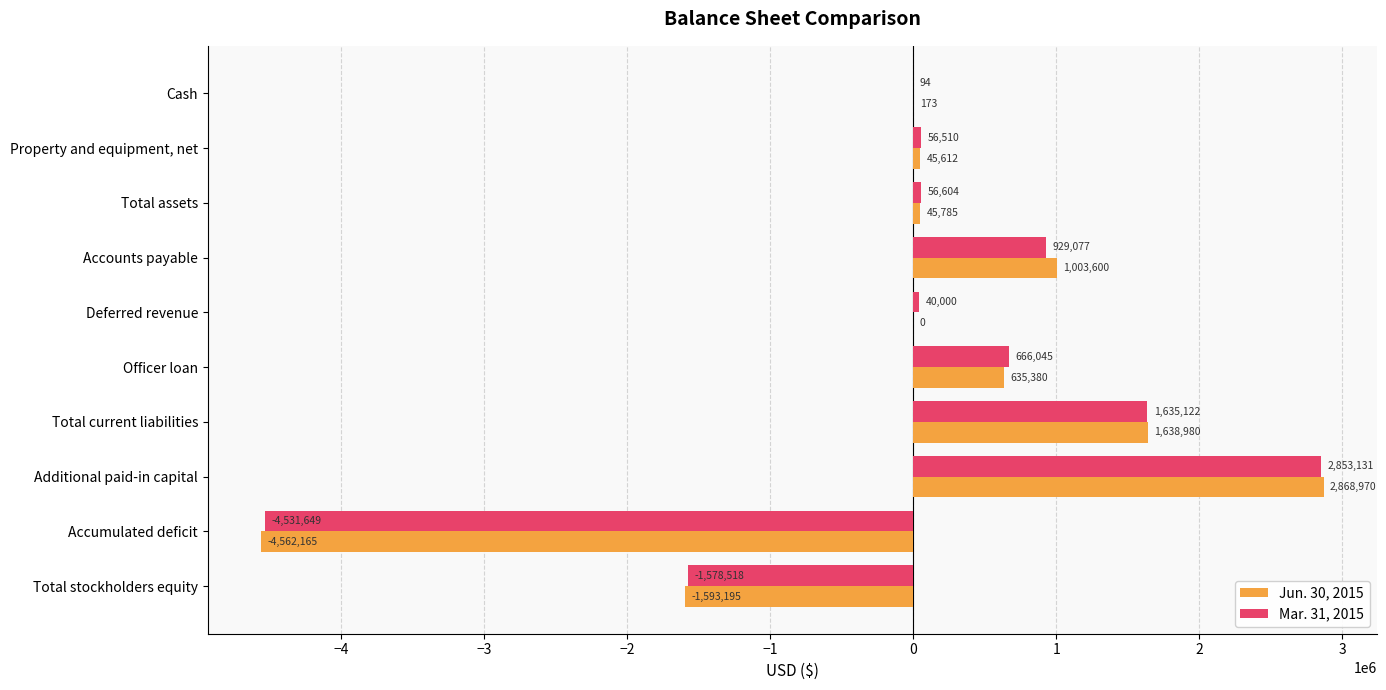

How many values in Mar. 31, 2015 are above zero?

8